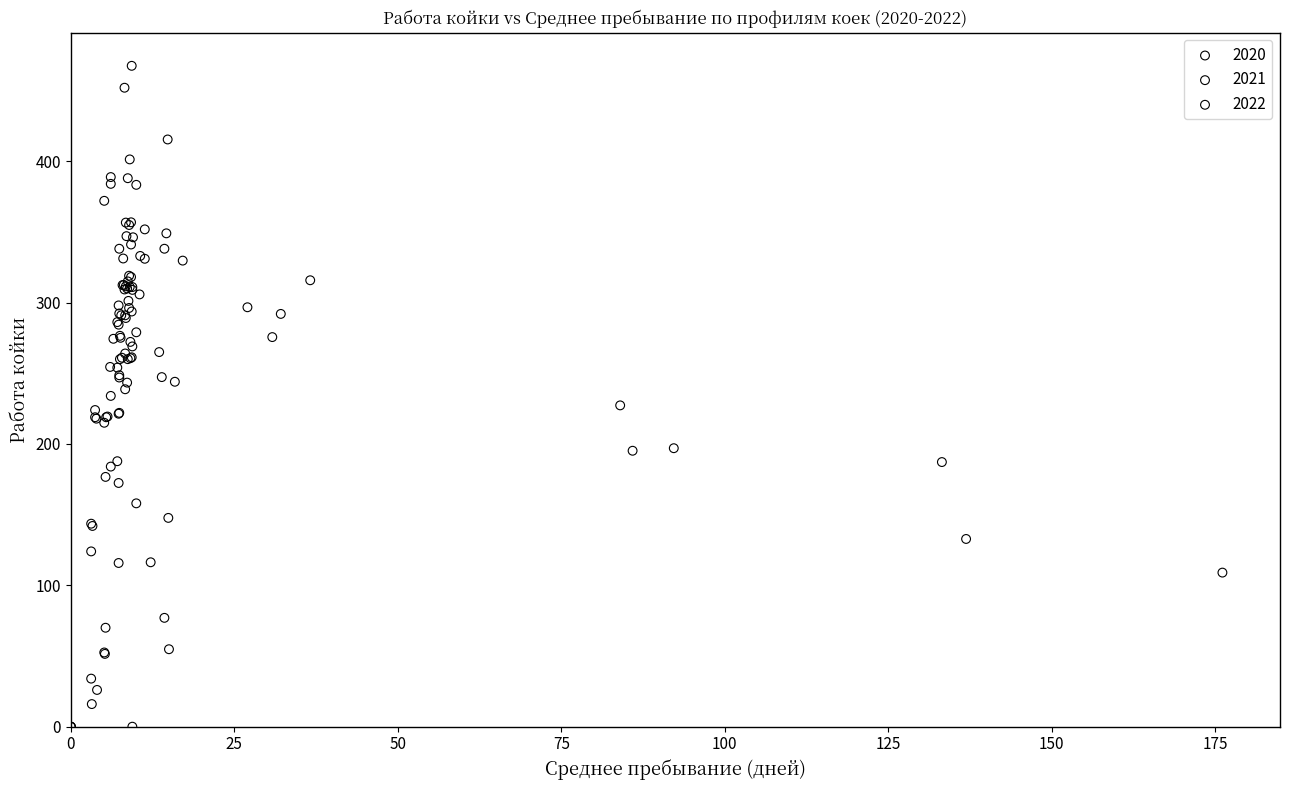

Which series contains the highest Y value?

2022